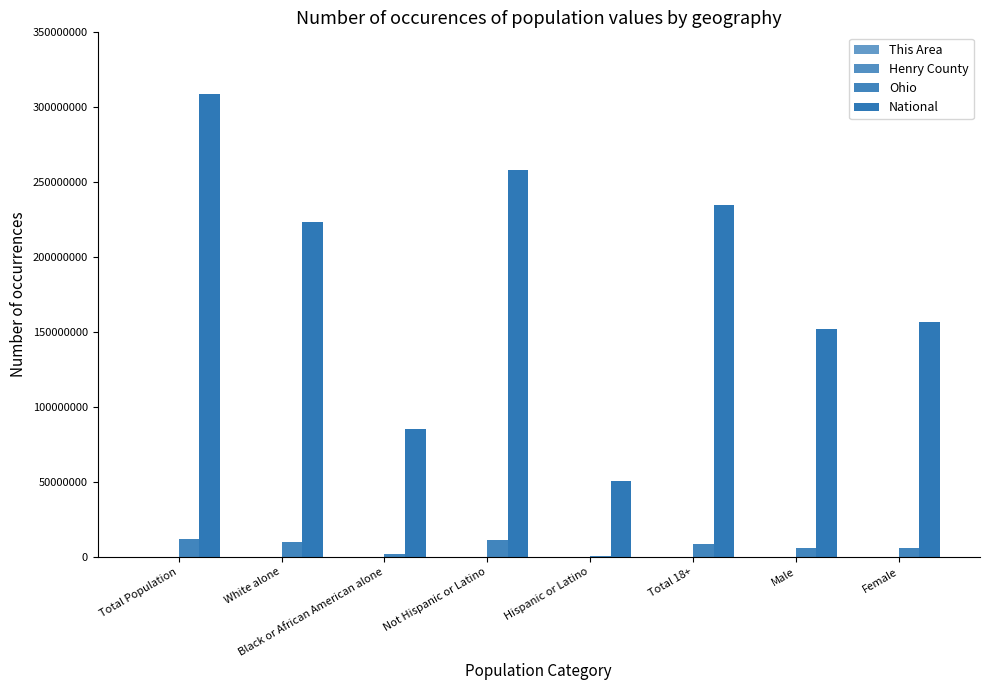

What is the total value across all series at Female?

162883461